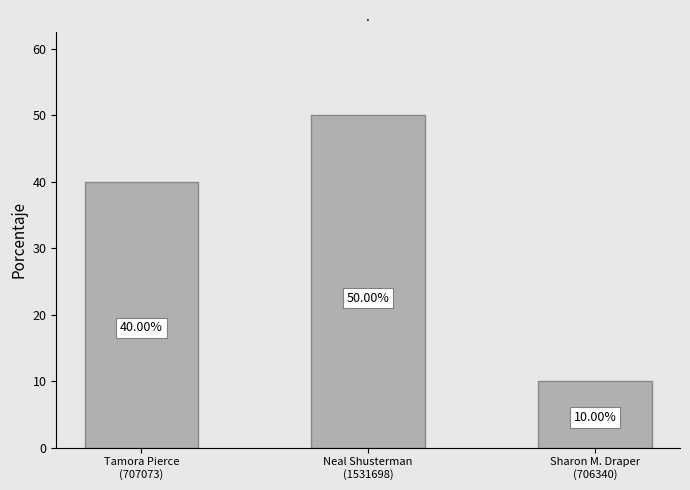

What is the sum of all values?

100